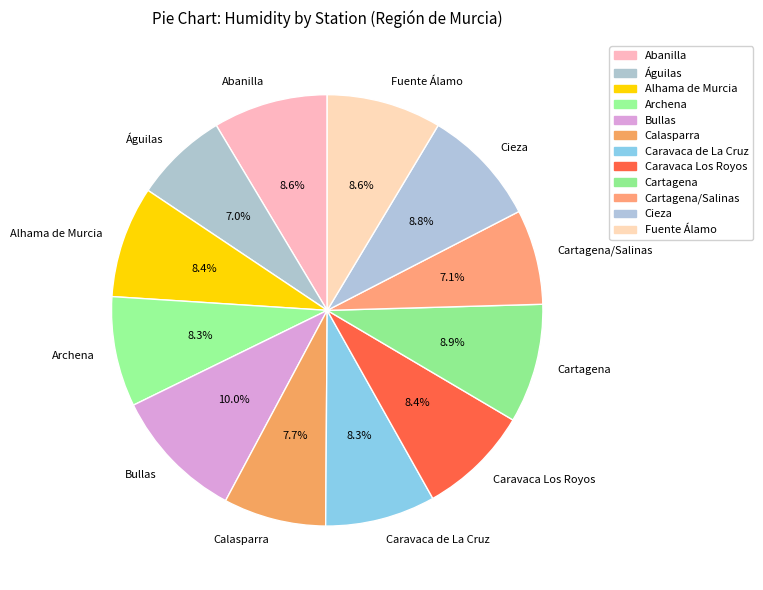

To the nearest percent, what is the difference between the largest and smallest slice percentages?

3%